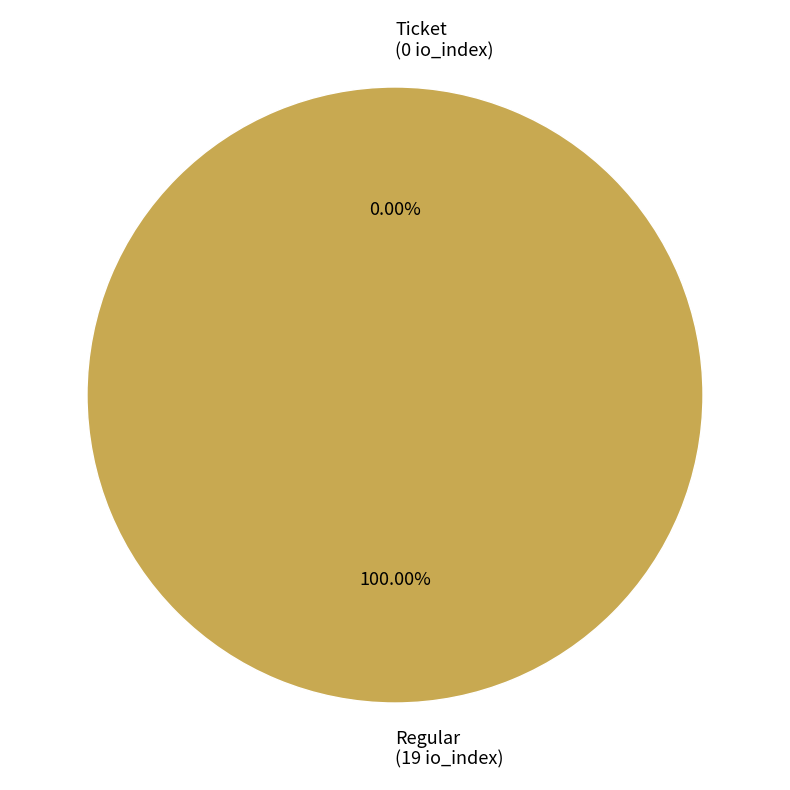

What portion of the pie excludes Ticket (io_index=0)?

100.0%